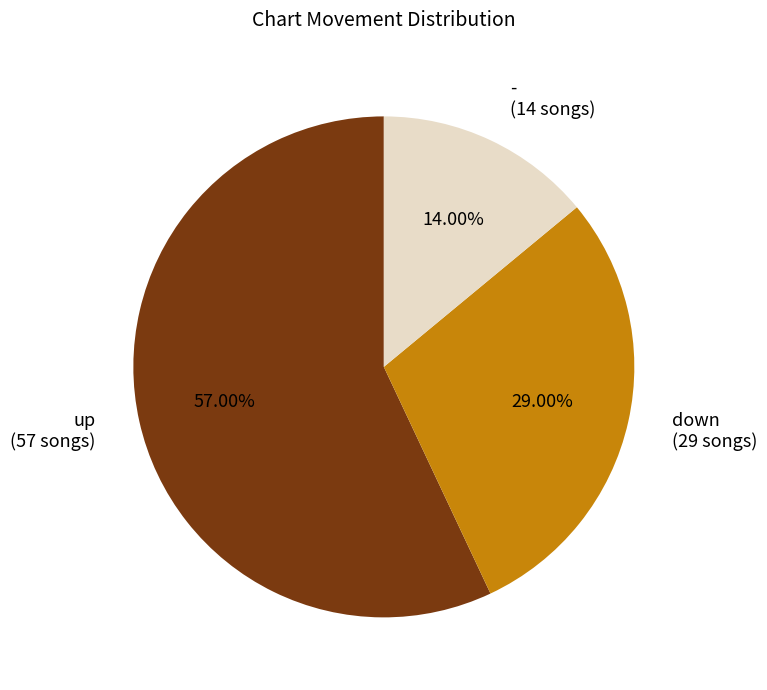

True or false: down accounts for 29% of the total.

True